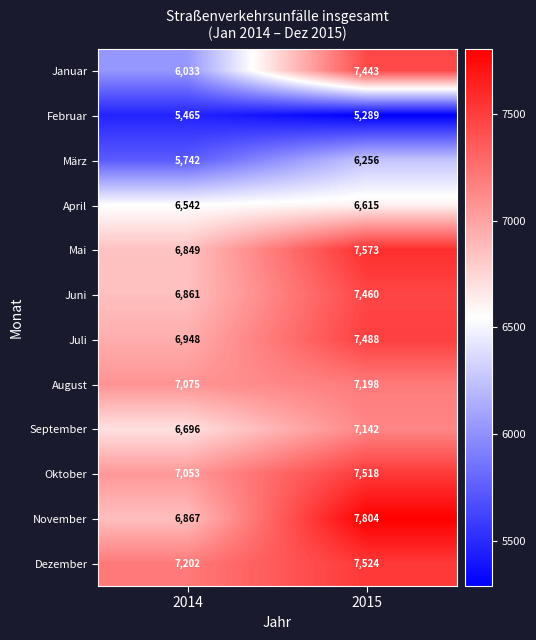

What is the sum of all Januar values?

13476